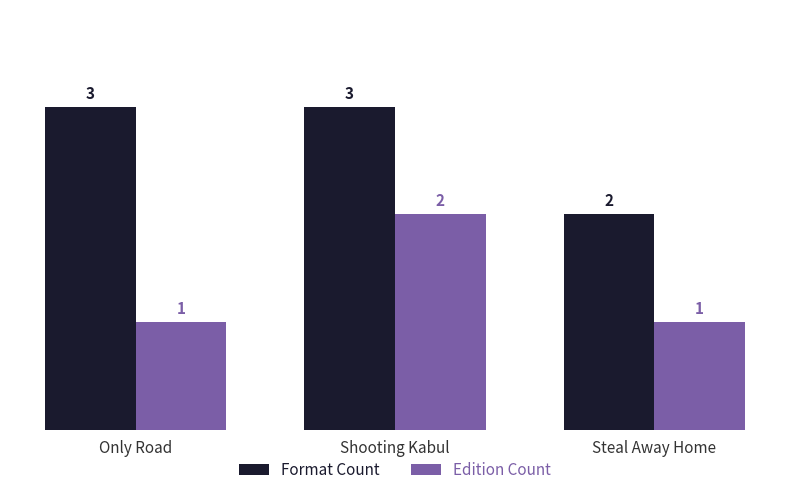

What is the label of the 2nd bar from the right?

Shooting Kabul